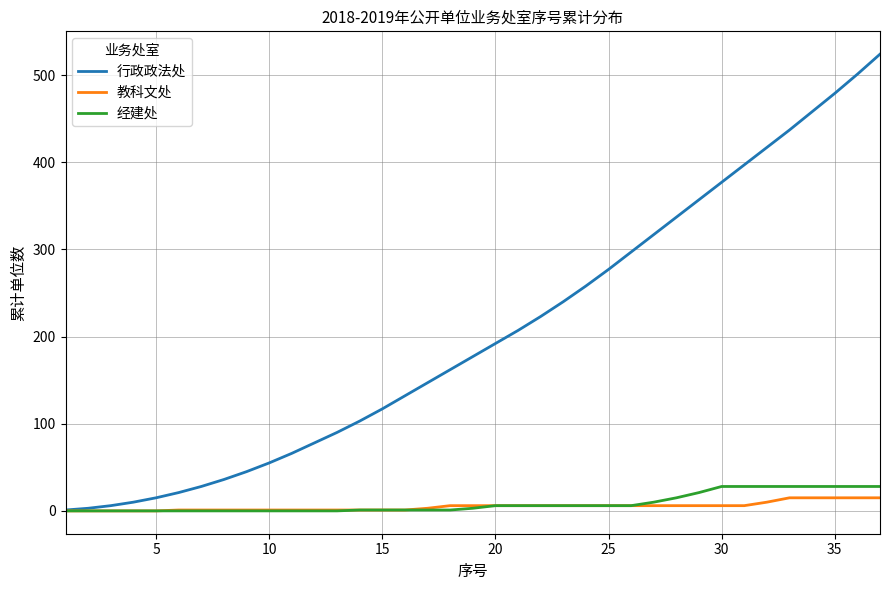

How many lines are shown in the chart?

3